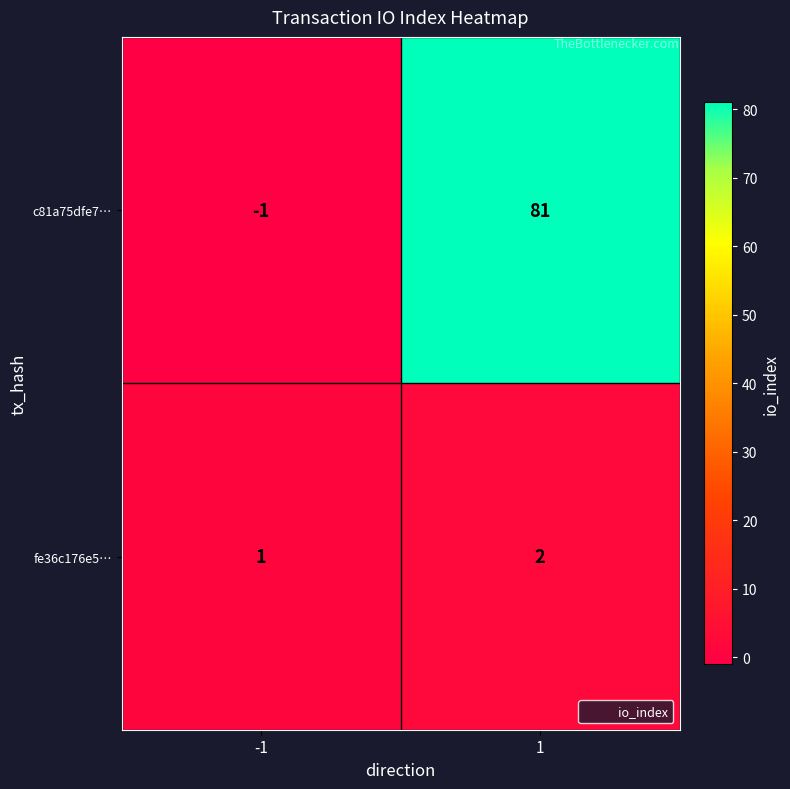

How many series are shown in this chart?

2